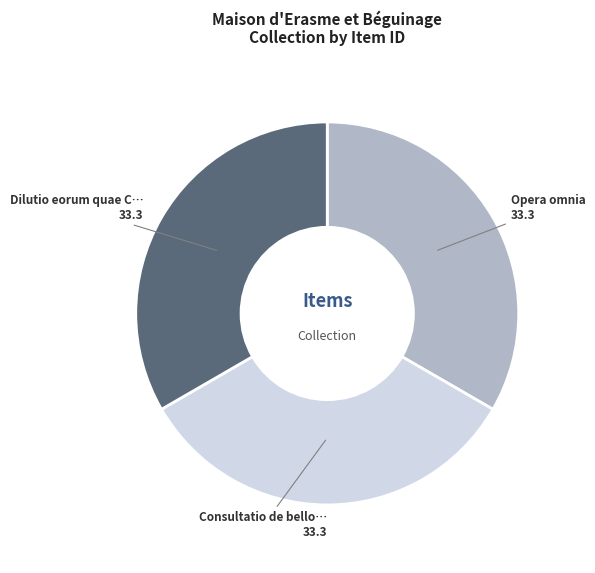

Is there any slice that represents more than half of the pie?

No